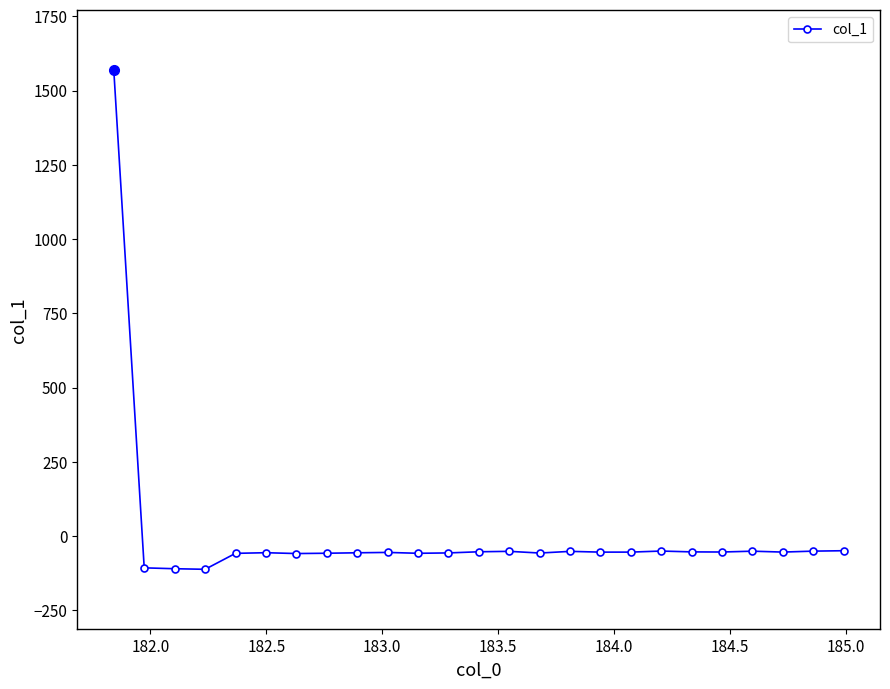

What is the smallest value displayed?

-111.6